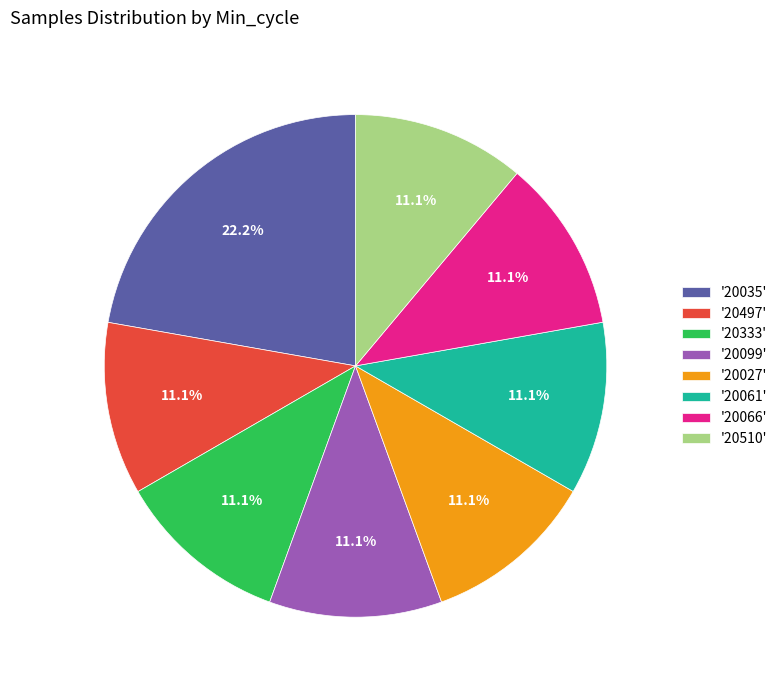

Do '20099' and '20510' together represent more than half of the pie?

No